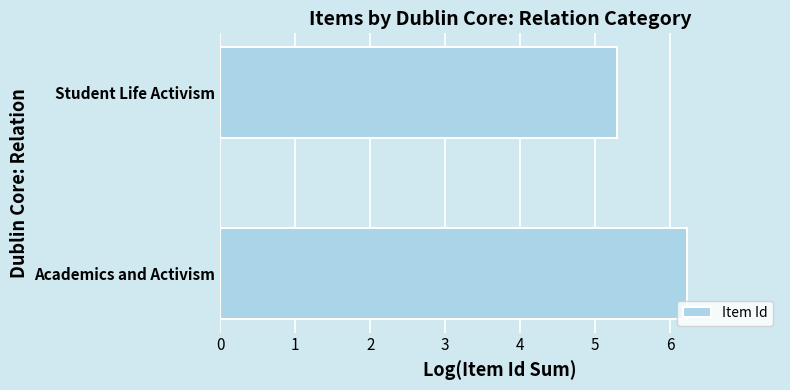

How many bars are there in total?

2